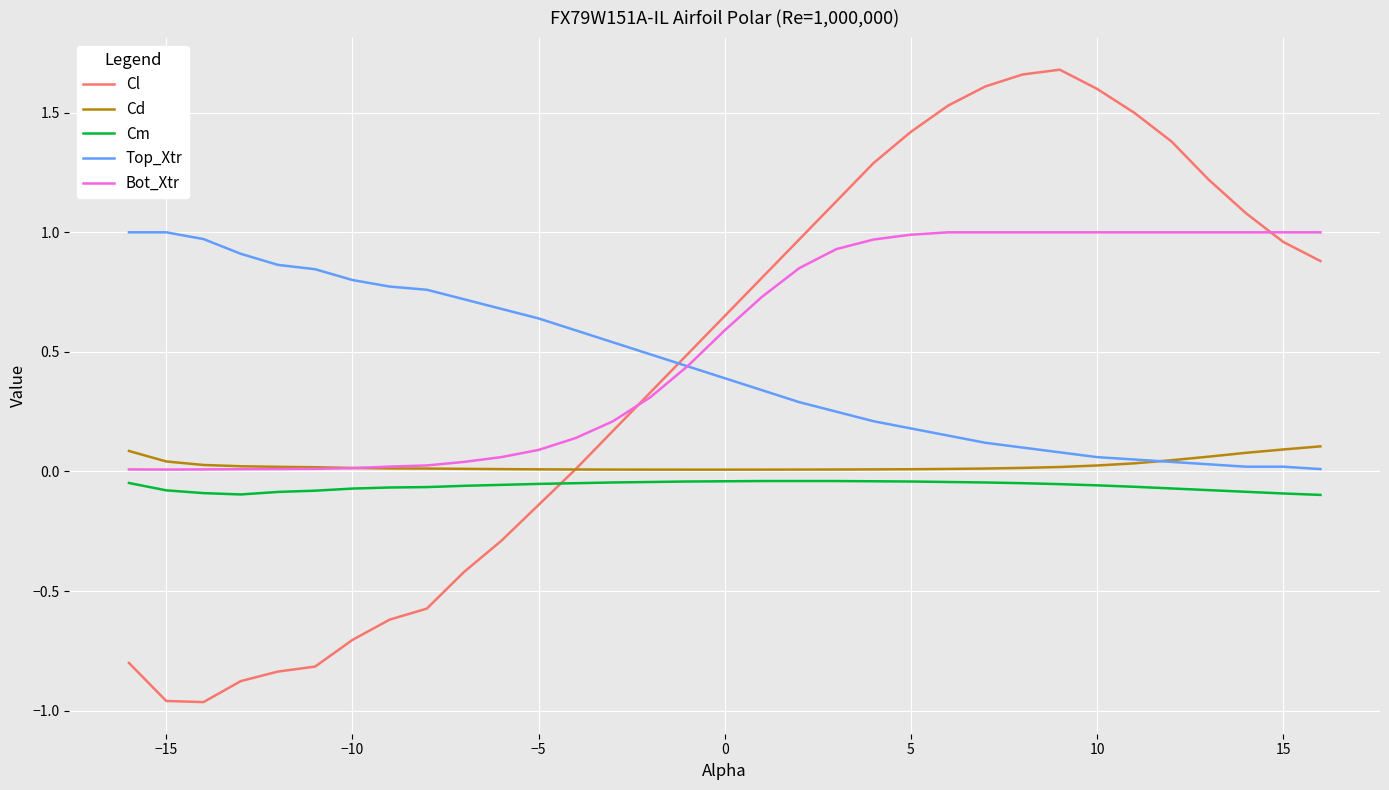

True or false: Cm and Cl intersect in this chart.

True